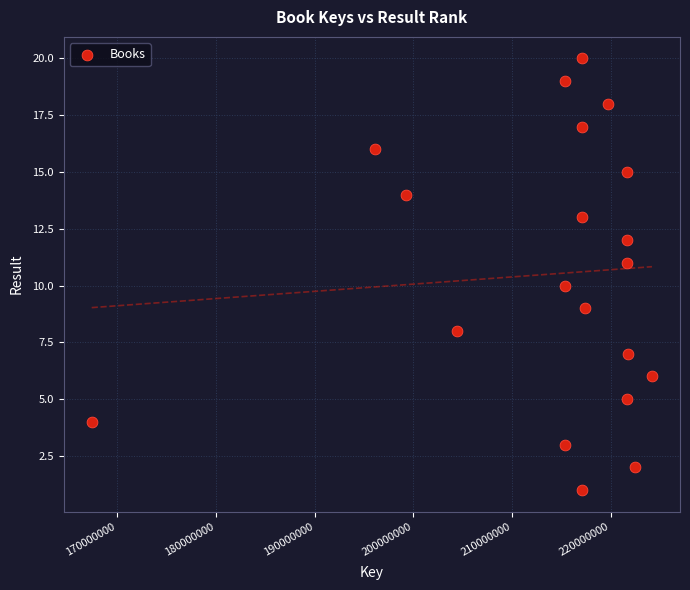

What is the range of X values (max minus min)?

56753961